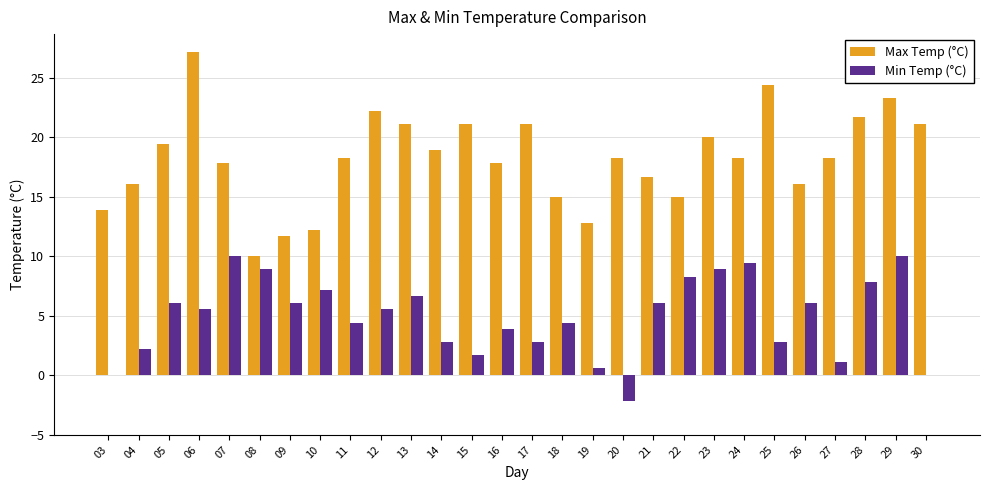

Count the number of categories in the chart.

28